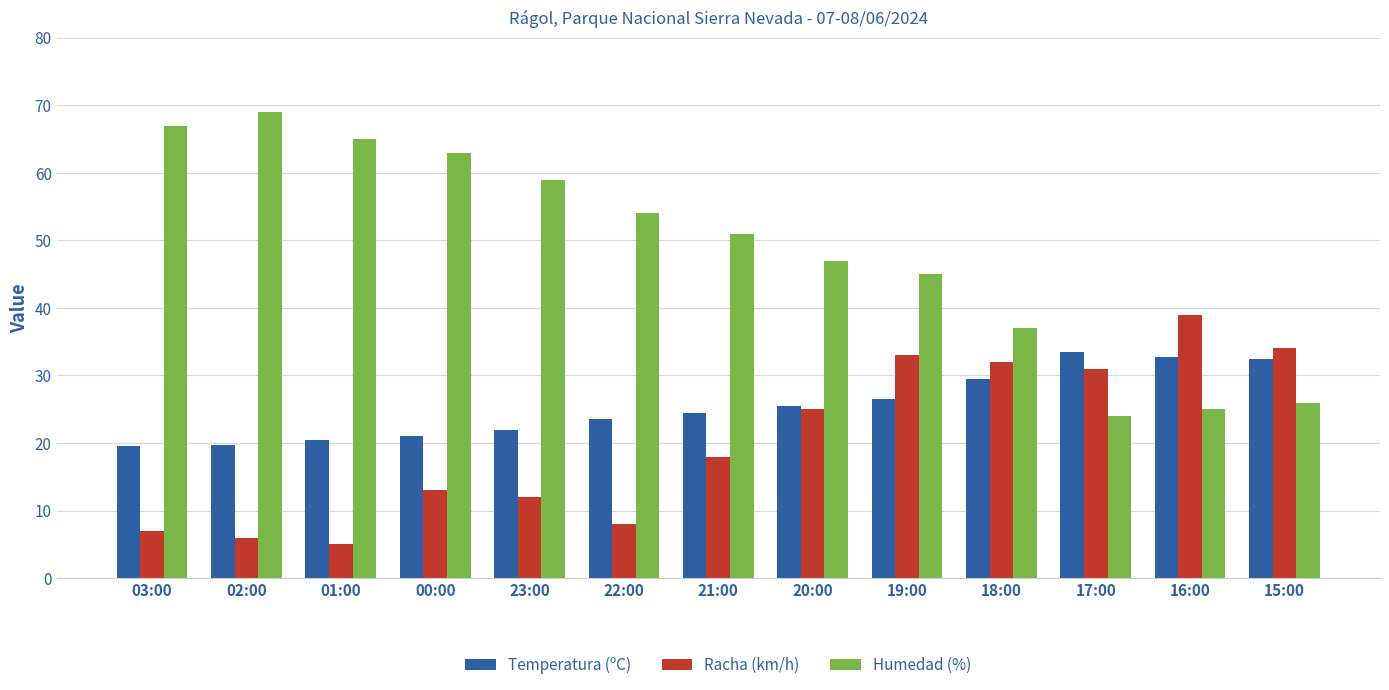

How many values in the Temperatura (ºC) series exceed 24?

7